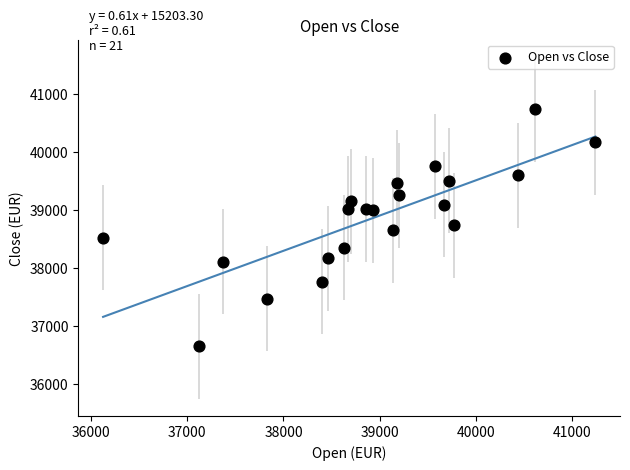

What is the range of X values (max minus min)?

5118